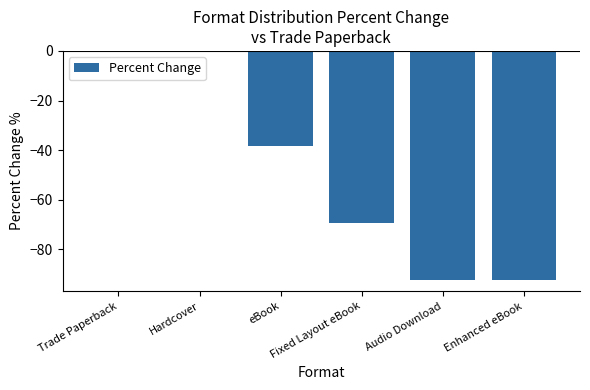

How many data points are above -38?

2